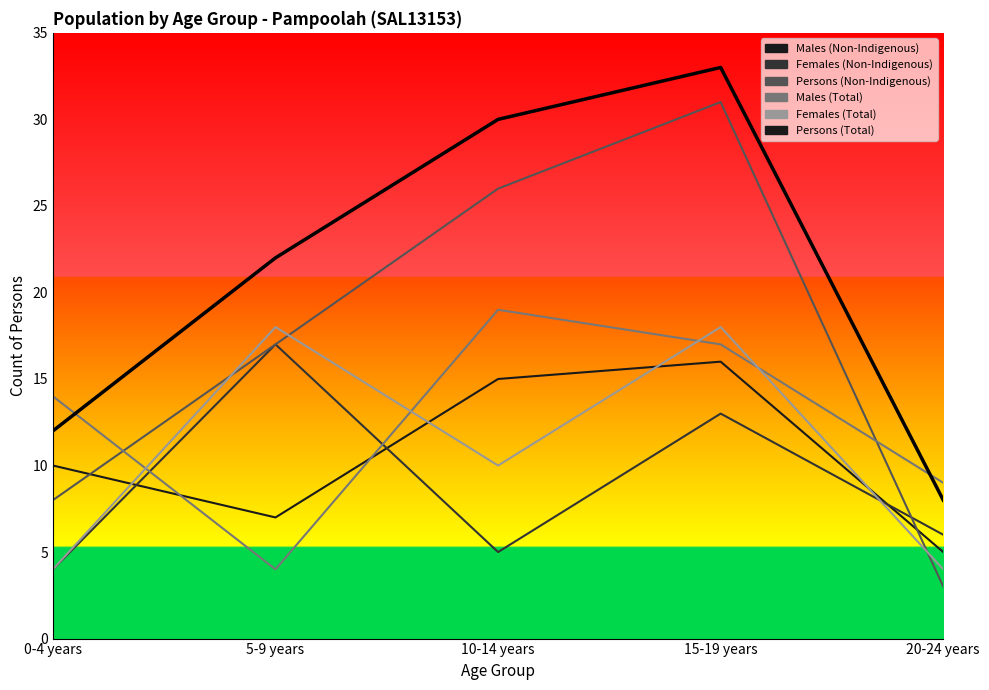

What is the value of the 3rd point from the left?

30